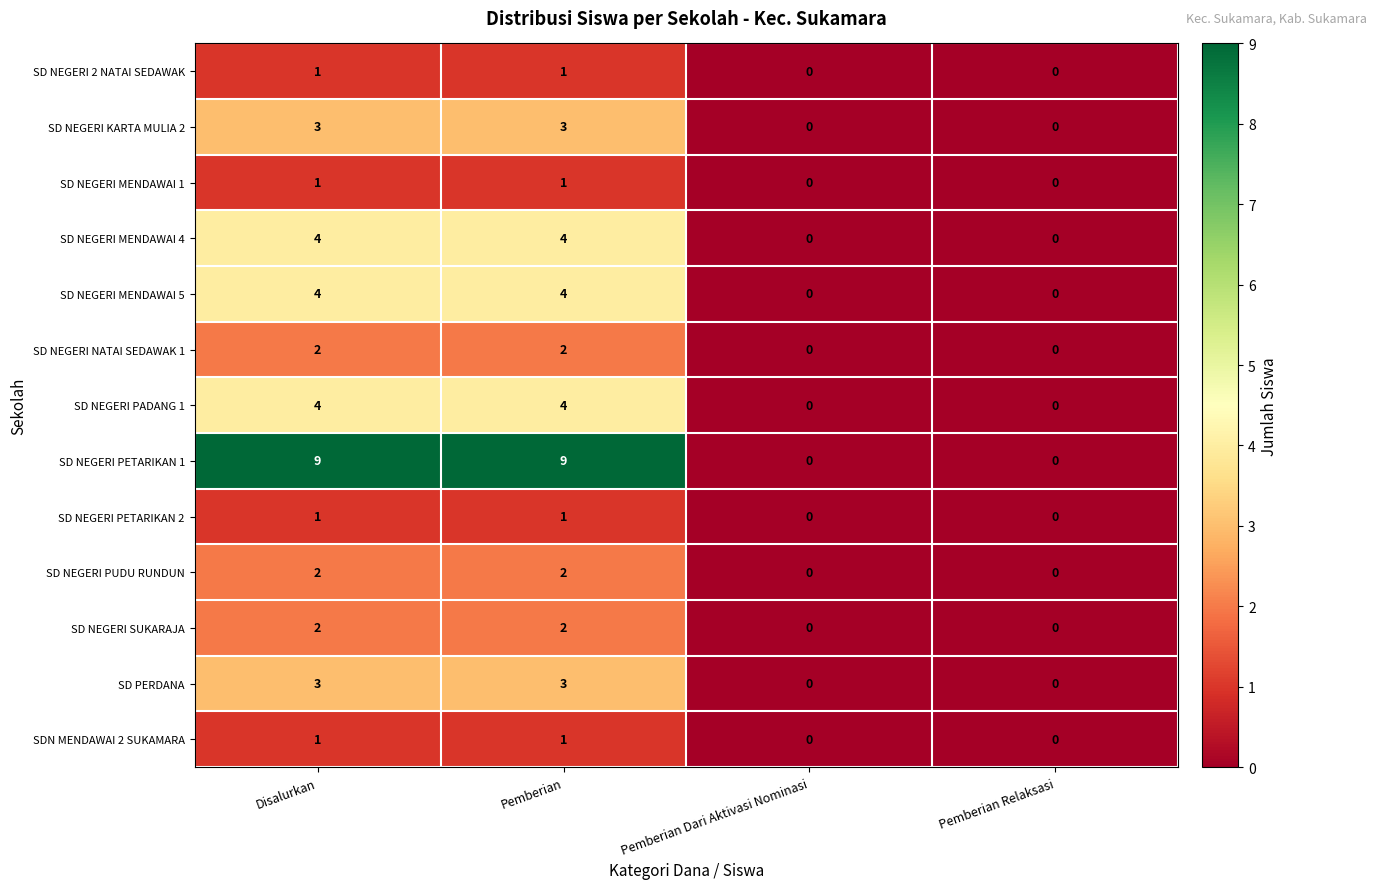

True or false: SD NEGERI PETARIKAN 1 has a value of 0 at Pemberian Relaksasi.

True